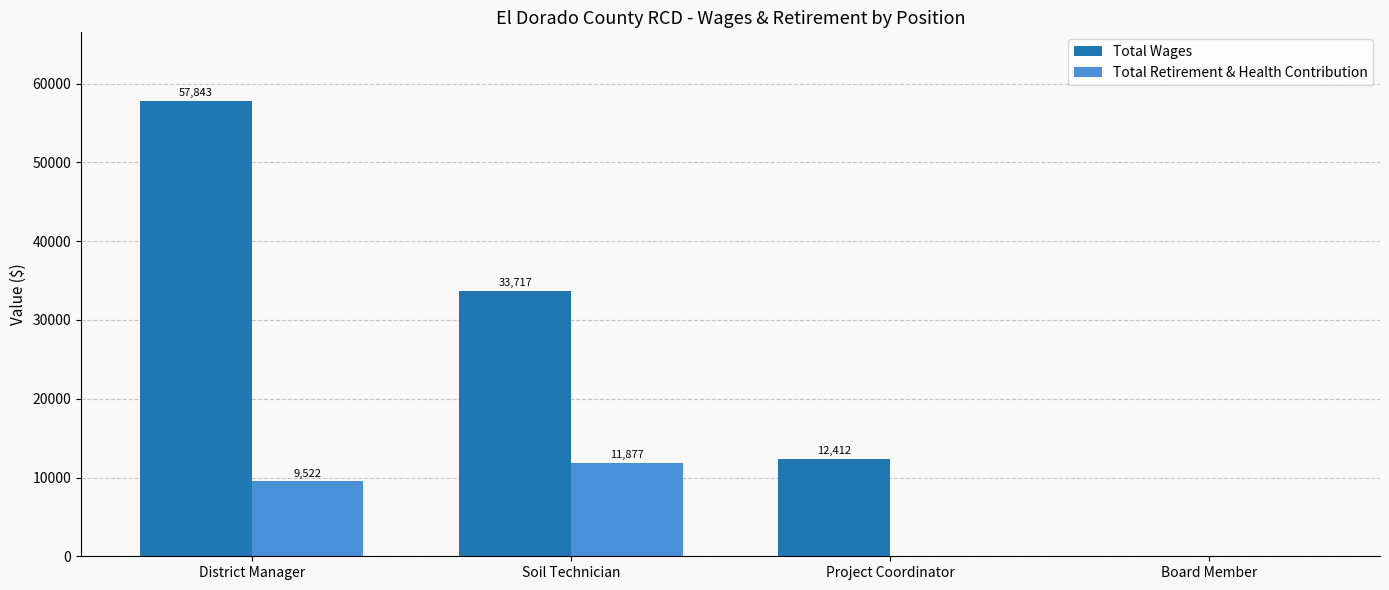

Read the Total Retirement & Health Contribution value at Soil Technician, to the nearest 50.

11900